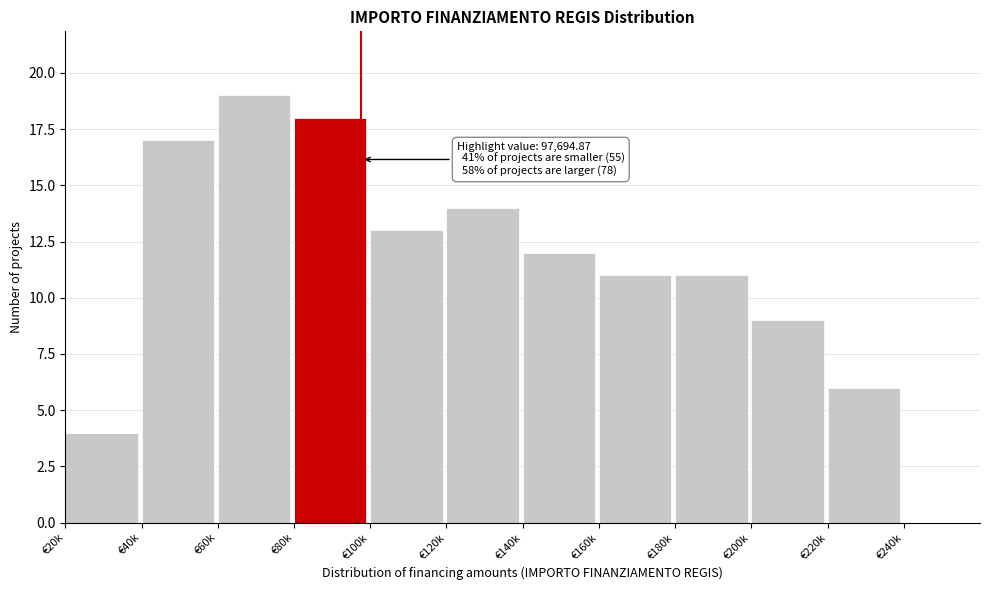

Reading left to right, transcribe all the data shown in this chart.

€20k=4	€40k=17	€60k=19	€80k=18	€100k=13	€120k=14	€140k=12	€160k=11	€180k=11	€200k=9	€220k=6	€240k=0